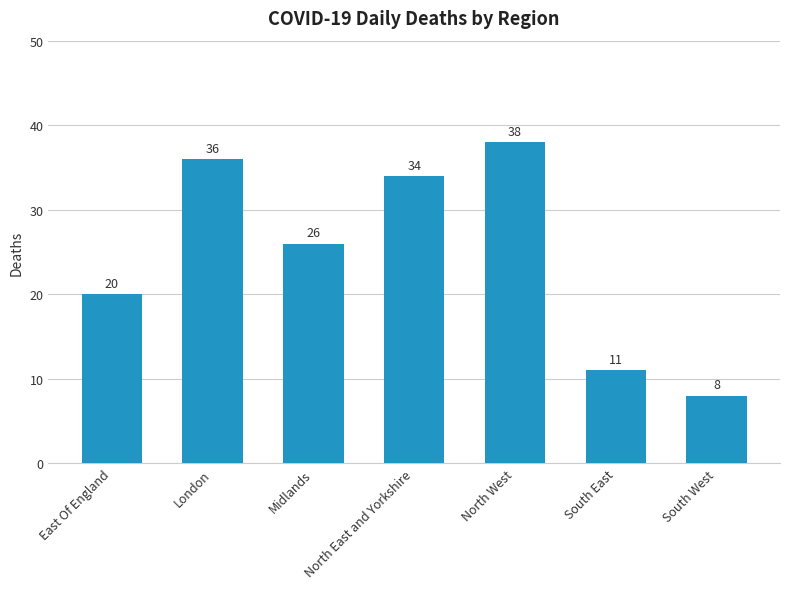

The value at North East and Yorkshire is 34. True or false?

True